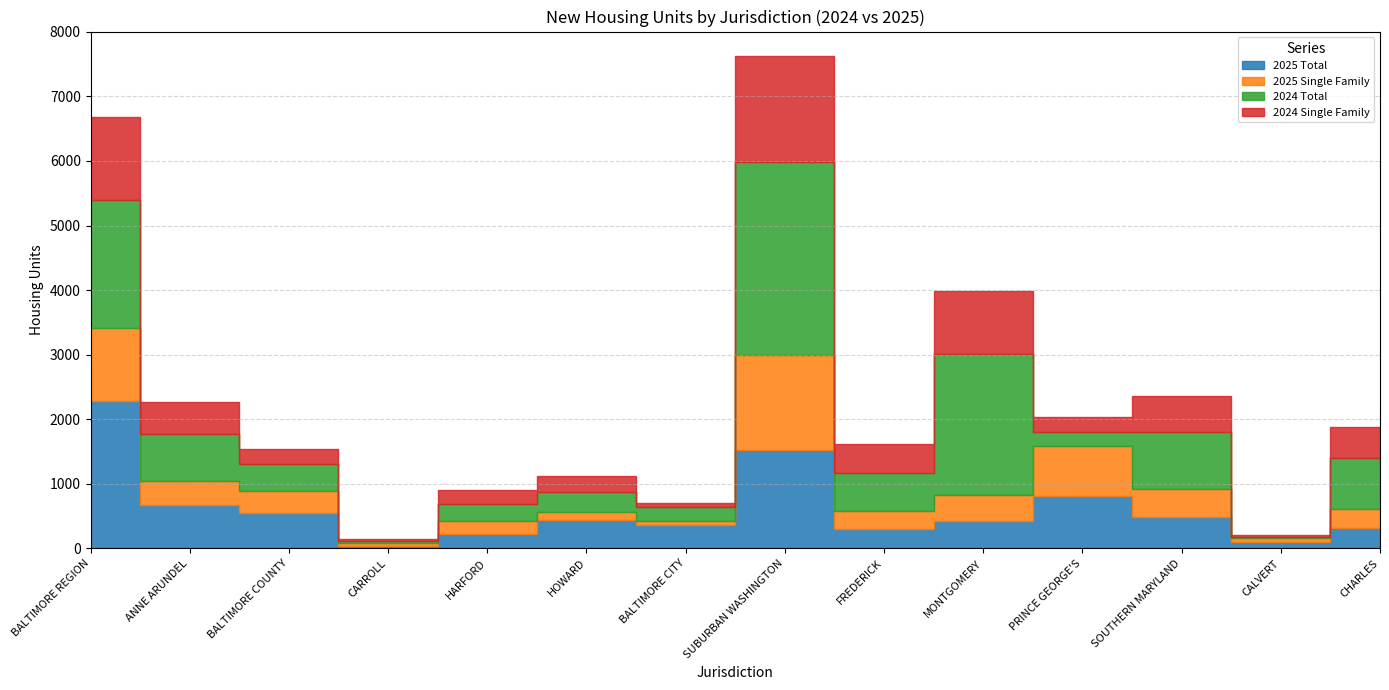

Reading left to right, list all the values displayed in this chart.

2025 Total: 2285	675	546	39	222	434	369	1526	294	425	807	484	97	308
2025 Single Family: 1131	367	342	39	202	130	51	1467	287	405	775	441	62	308
2024 Total: 1972	736	416	35	259	307	219	2997	588	2186	223	875	22	787
2024 Single Family: 1296	495	238	35	215	255	58	1633	442	968	223	567	22	479